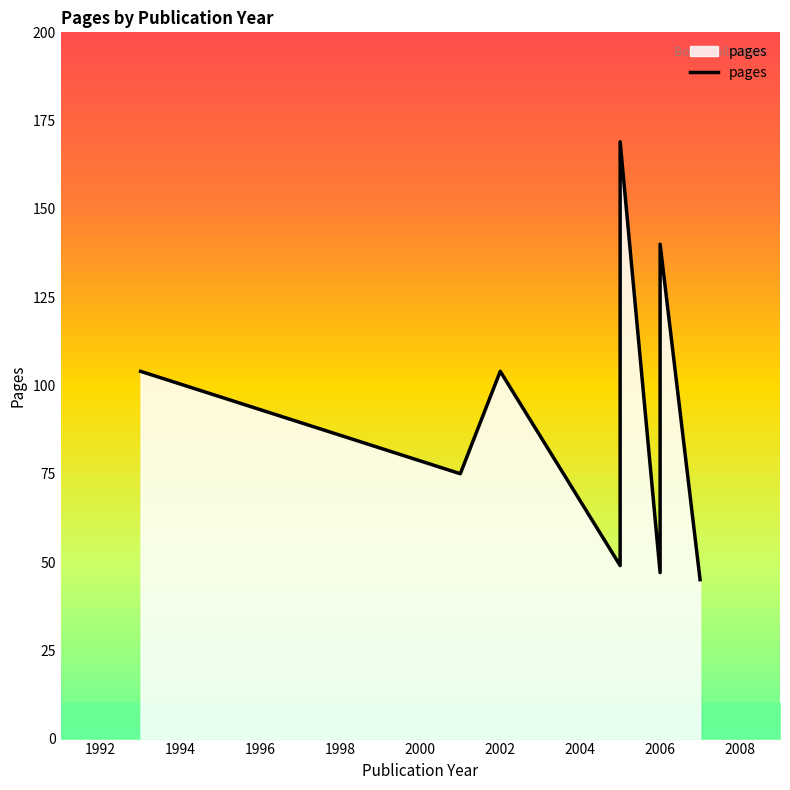

How many interior local peaks (higher than both neighbors) does the data have?

3